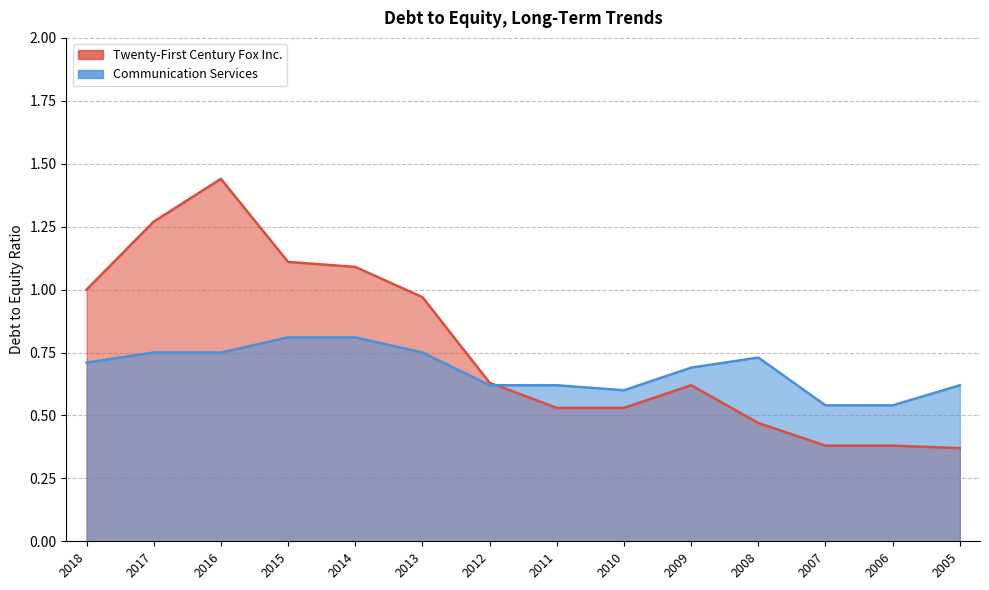

At which label does Communication Services reach its minimum?

2007